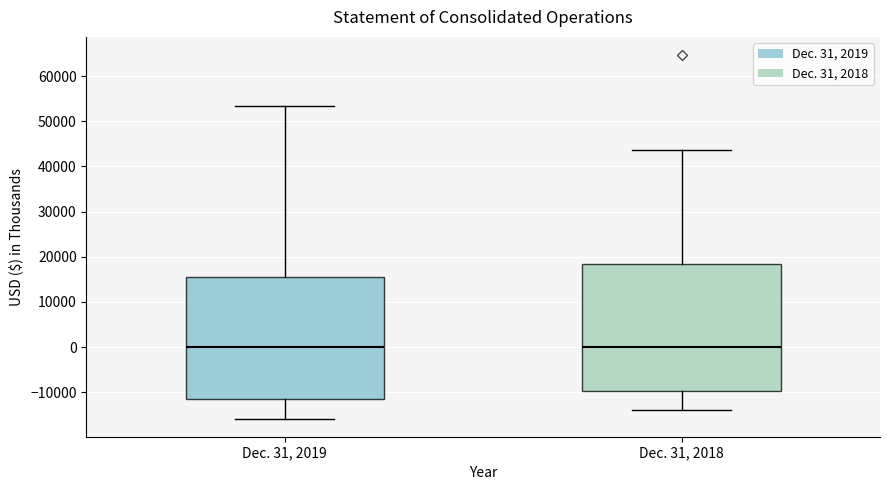

Reading left to right, transcribe this box plot: for each box, give where its median line is, the range the box spans, and where its two whiskers end, as read against the y-axis. The values are not printed on the chart, so give them approximately, as read against the axis.

Dec. 31, 2019: median 0, box -11000 to 16000, whiskers -16000 to 53000
Dec. 31, 2018: median 0, box -10000 to 18000, whiskers -14000 to 44000